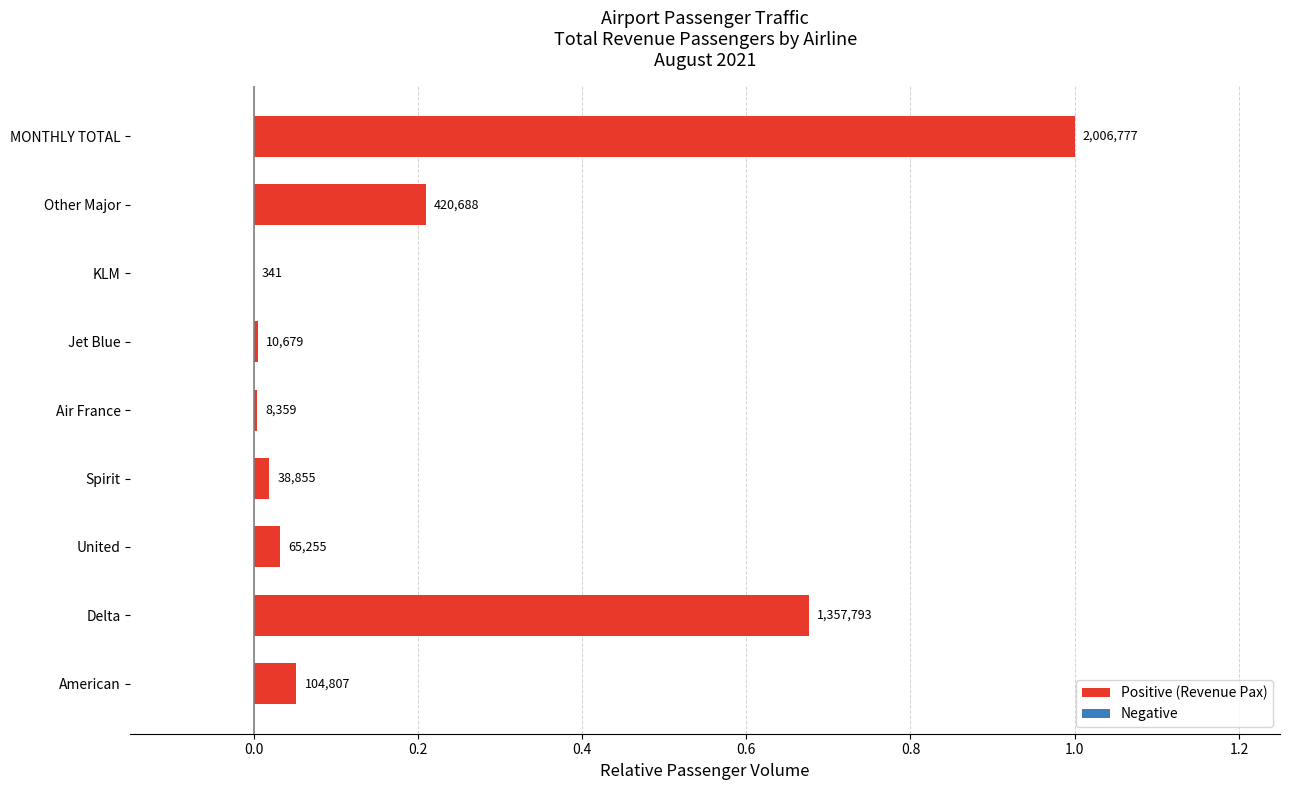

Are the bars horizontal?

Yes